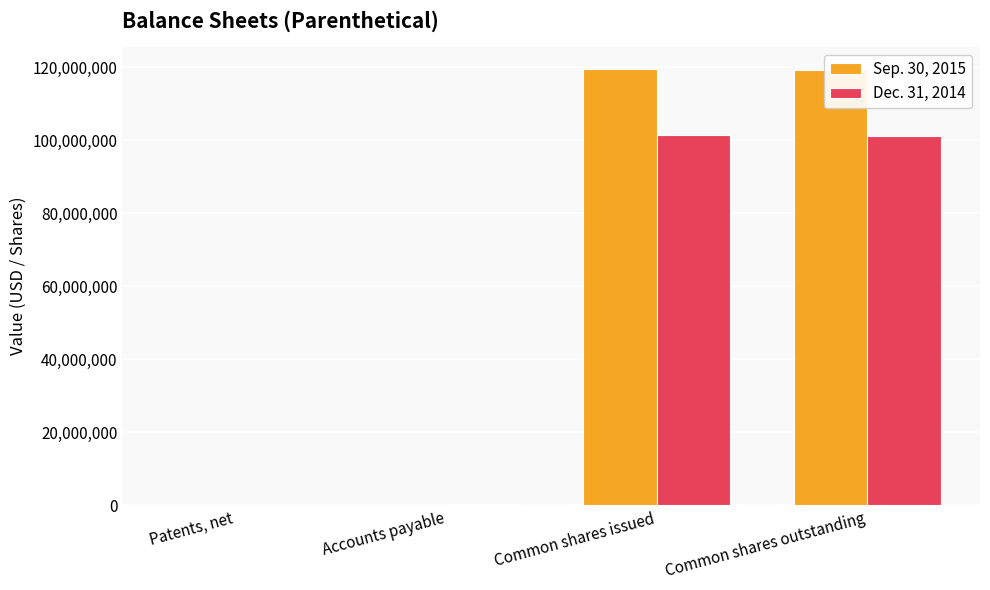

Which series has the largest total across all categories?

Sep. 30, 2015